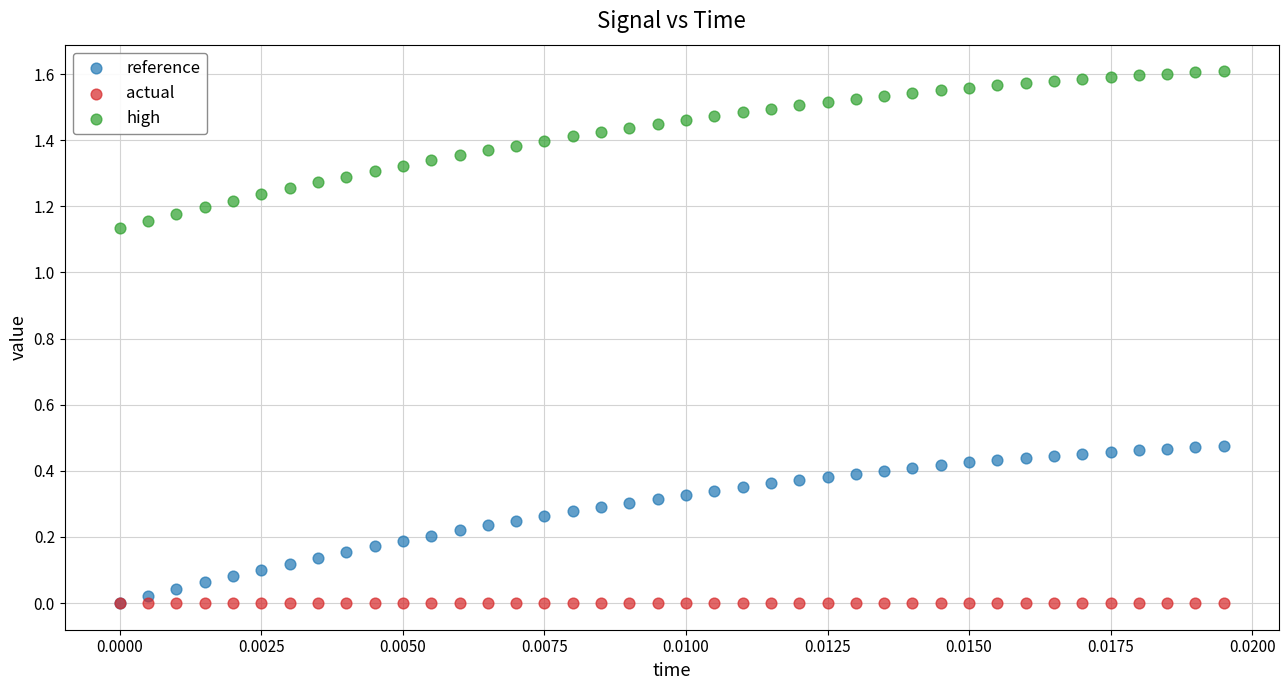

Which series reaches the maximum Y coordinate?

high